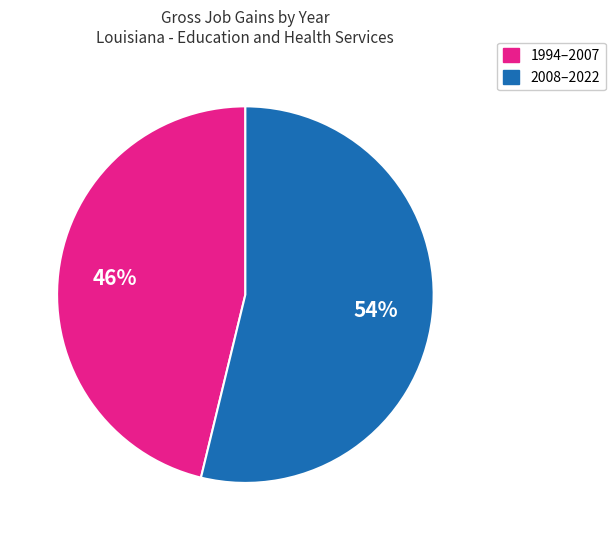

To the nearest percent, what is the average slice percentage?

50%